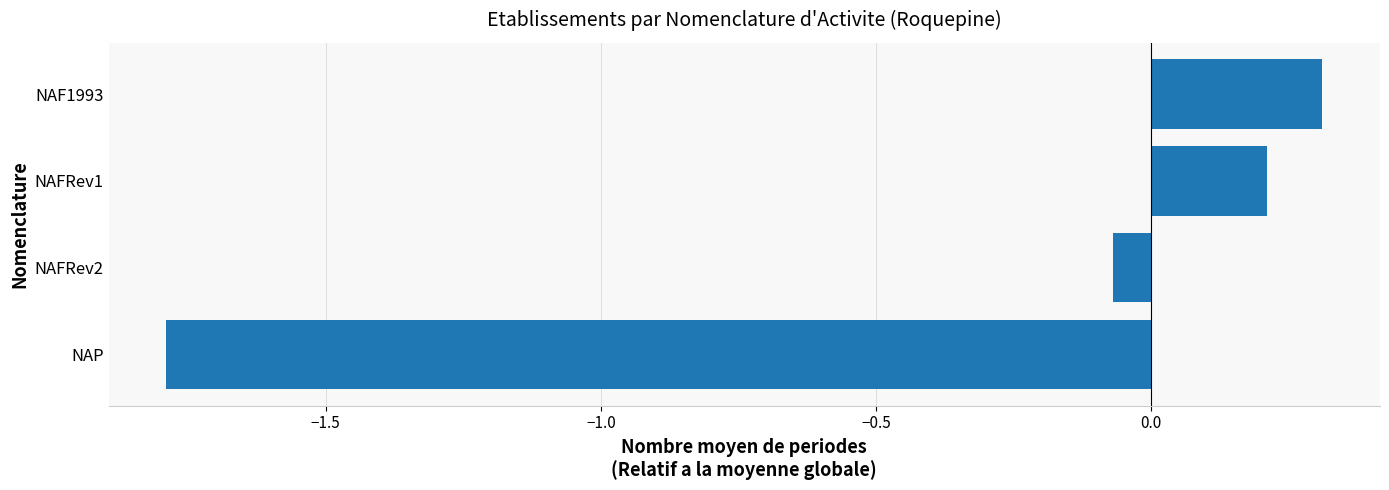

What is the difference between the maximum and second lowest values?

0.4